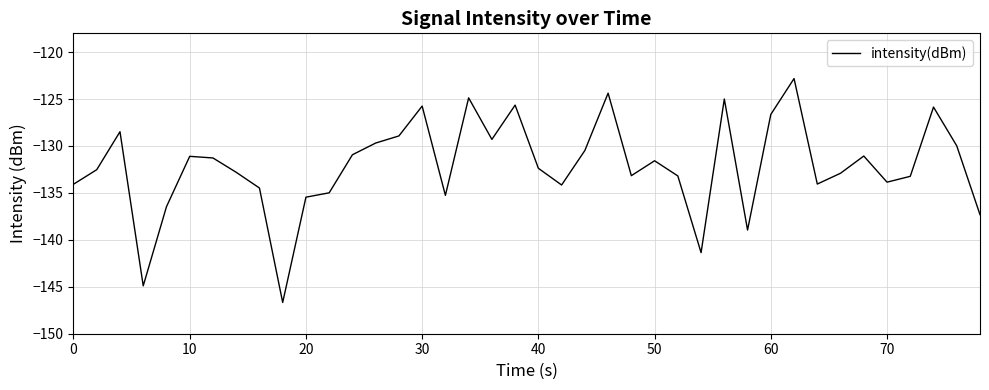

What is the difference between the maximum and minimum values?

23.9